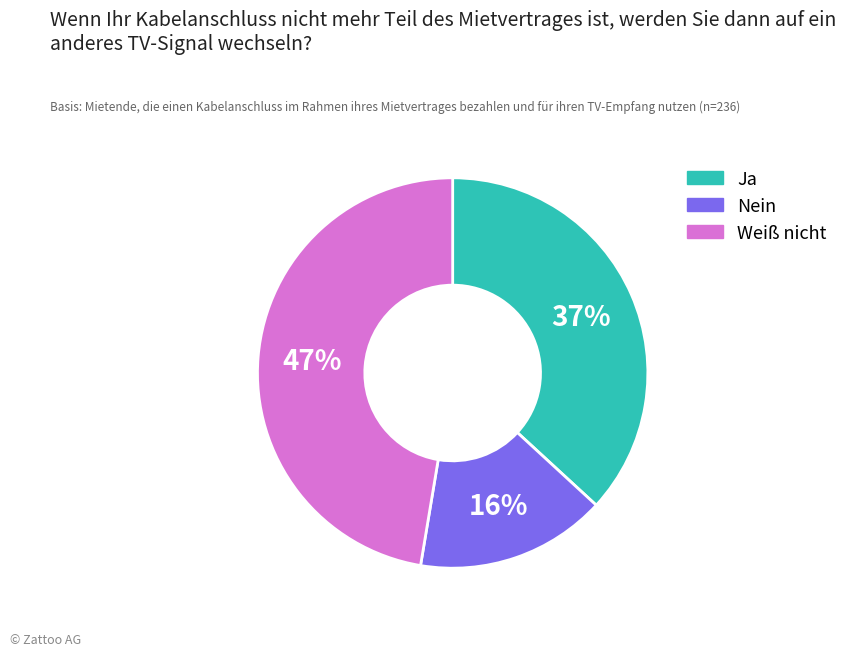

Between Ja and Nein, which is larger?

Ja